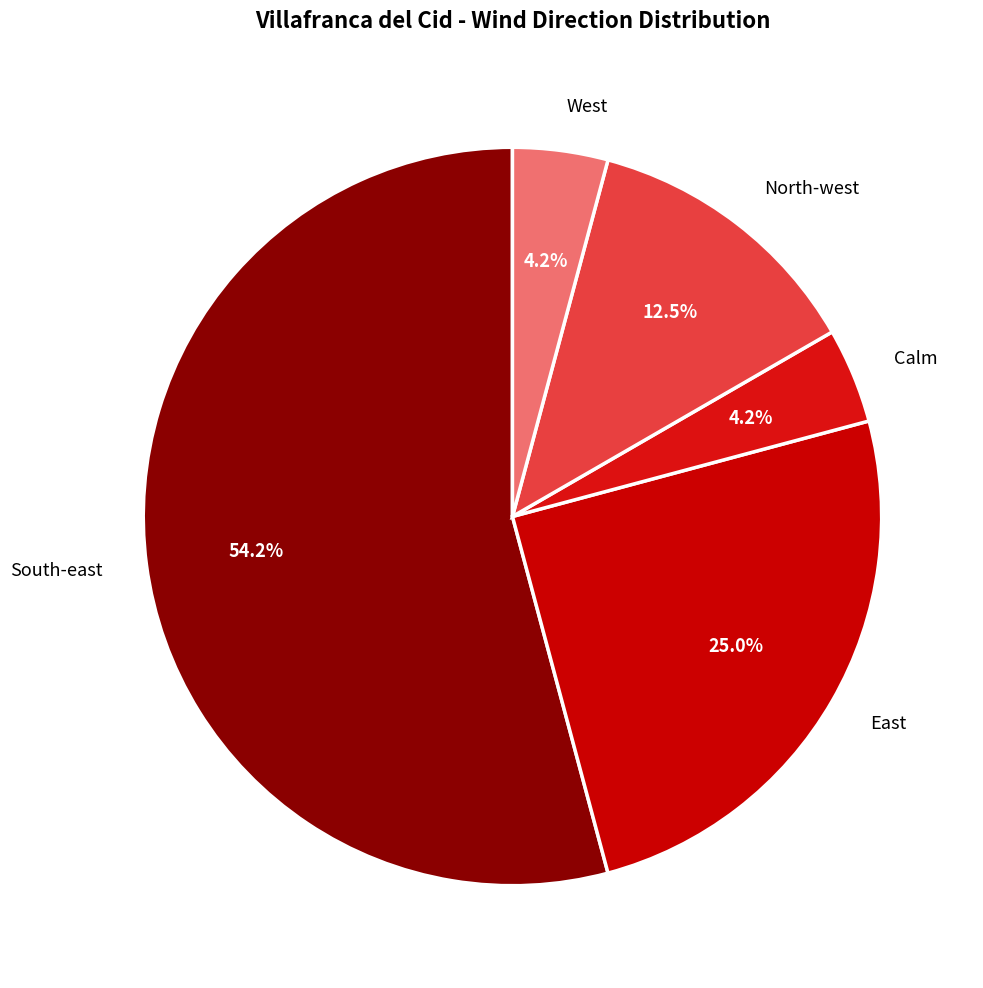

Which category has the biggest portion of the pie?

South-east